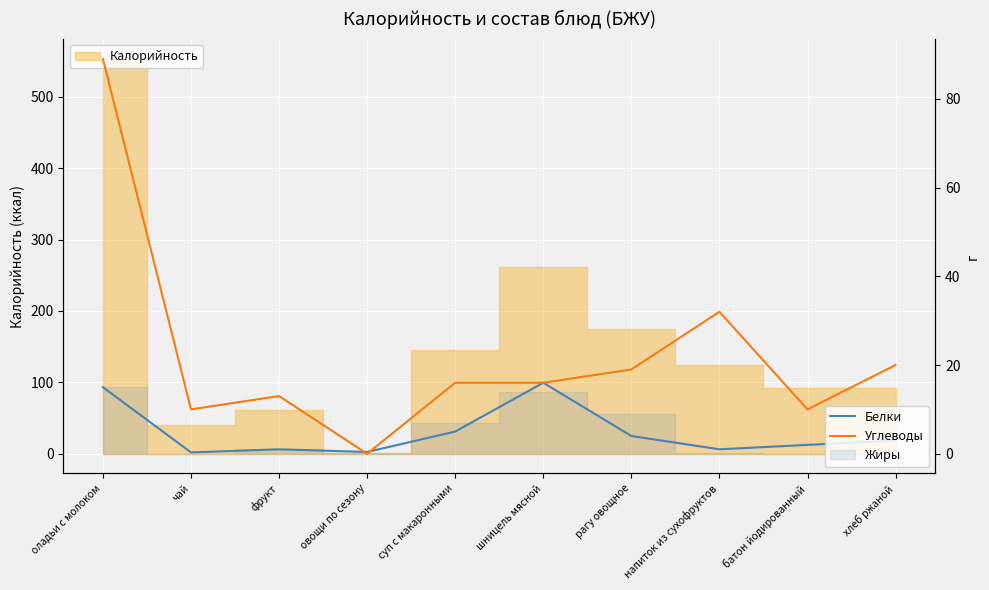

How many data points in Углеводы are less than 16?

4